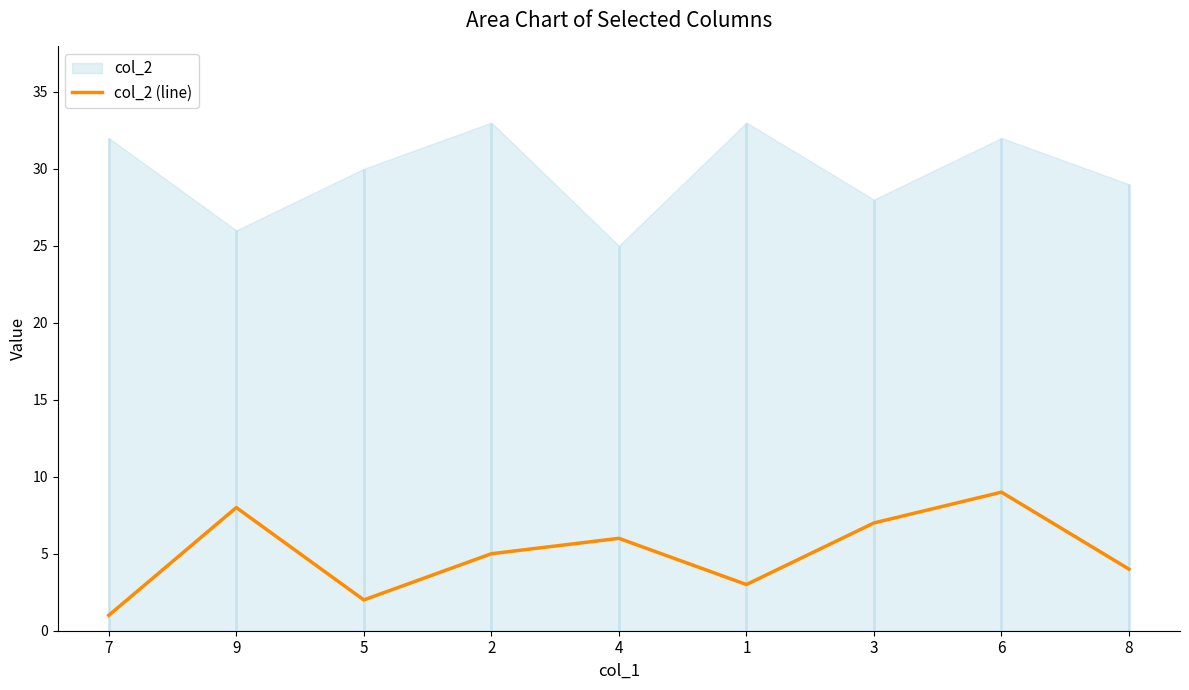

Is it true that the value at 9 is 8?

True